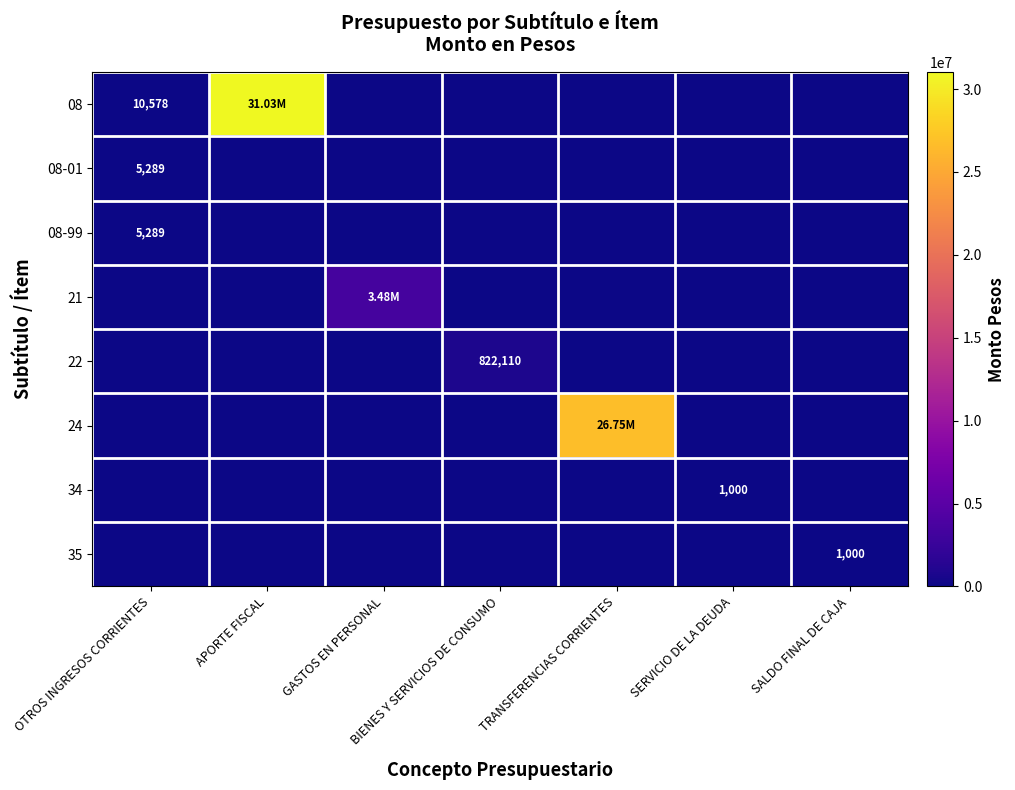

At which label does 22 reach its peak?

BIENES Y SERVICIOS DE CONSUMO